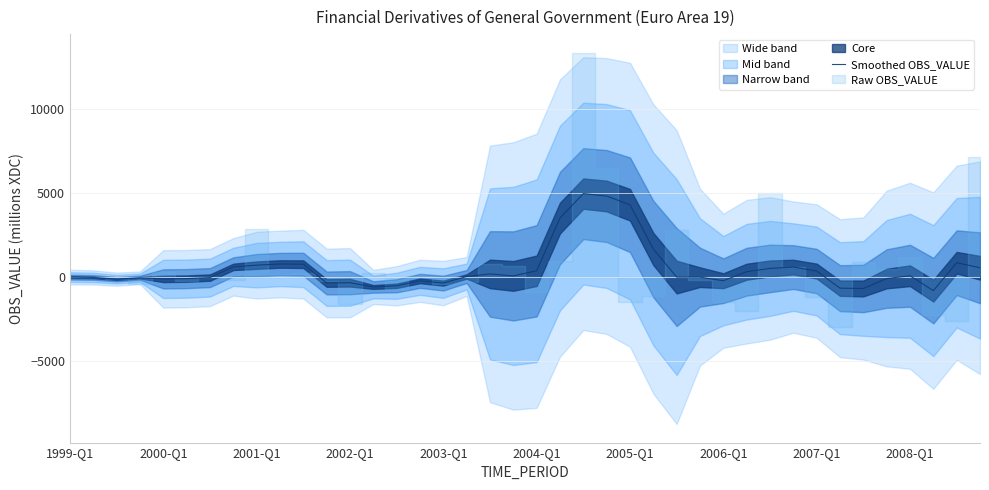

Reading right to left, extract all data points from this chart.

563.6	863.3	-798.1	86.7	-79.5	-670.8	-652.4	366.8	604.1	523.6	328.9	-208.0	3.9	8.4	1680.2	4312.1	4832.8	4976.7	3526.1	384.8	77.4	196.2	44.1	-349.6	-216.2	-508.0	-582.4	-325.0	-343.4	775.8	787.0	719.1	615.8	-21.7	-83.2	-99.2	-32.0	-117.0	-12.8	7.2